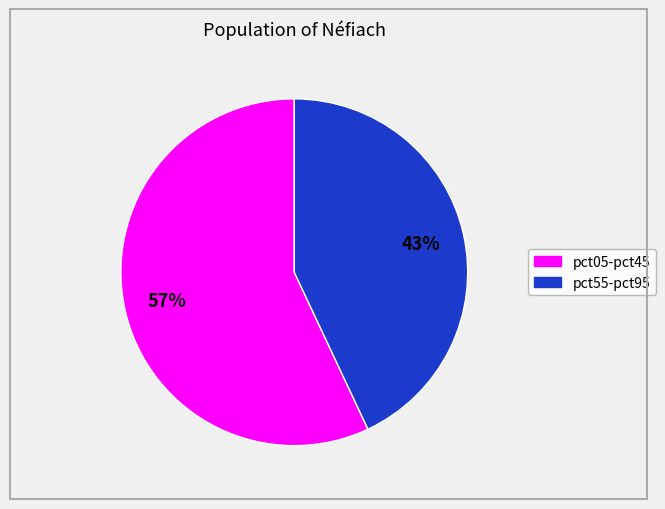

Does any single category account for the majority?

Yes